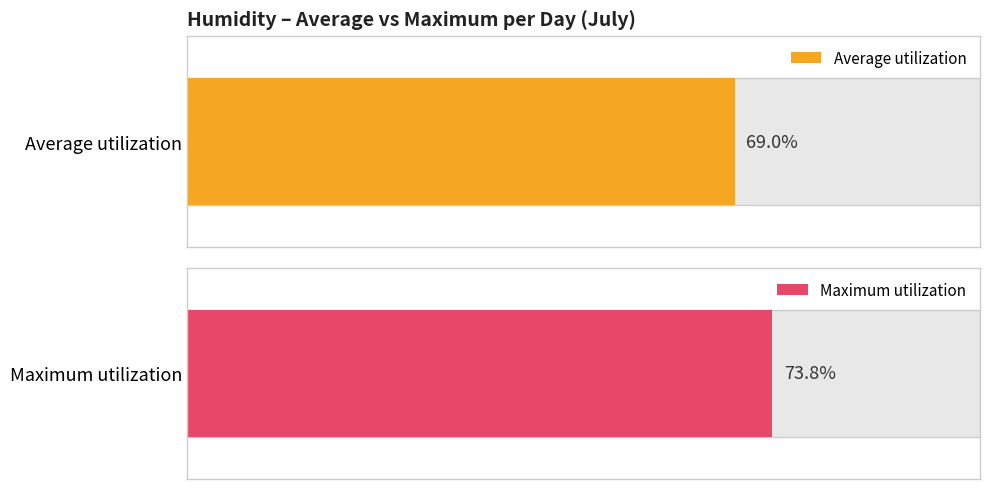

Rank the series by their average value, from lowest to highest.

Average utilization, Maximum utilization